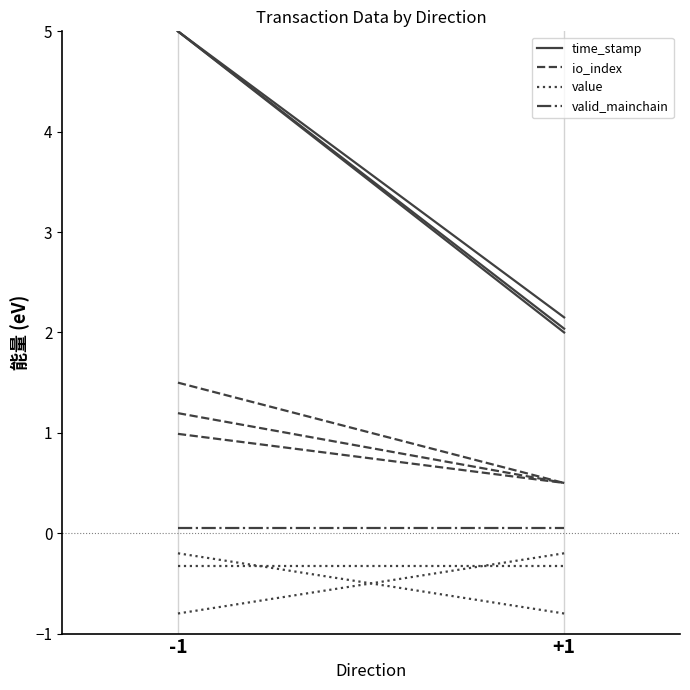

What is the total value across all series at -1?

6.0